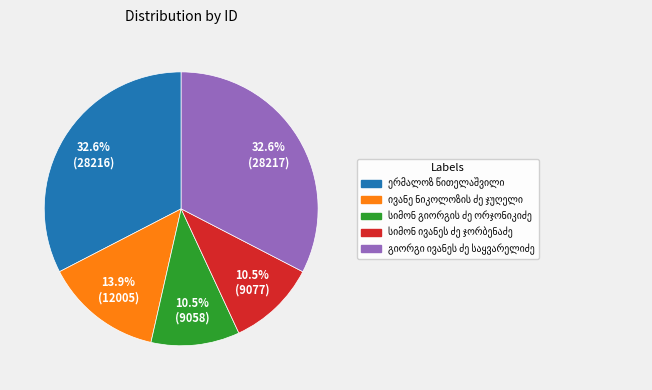

To the nearest percent, what is the average slice percentage?

20%